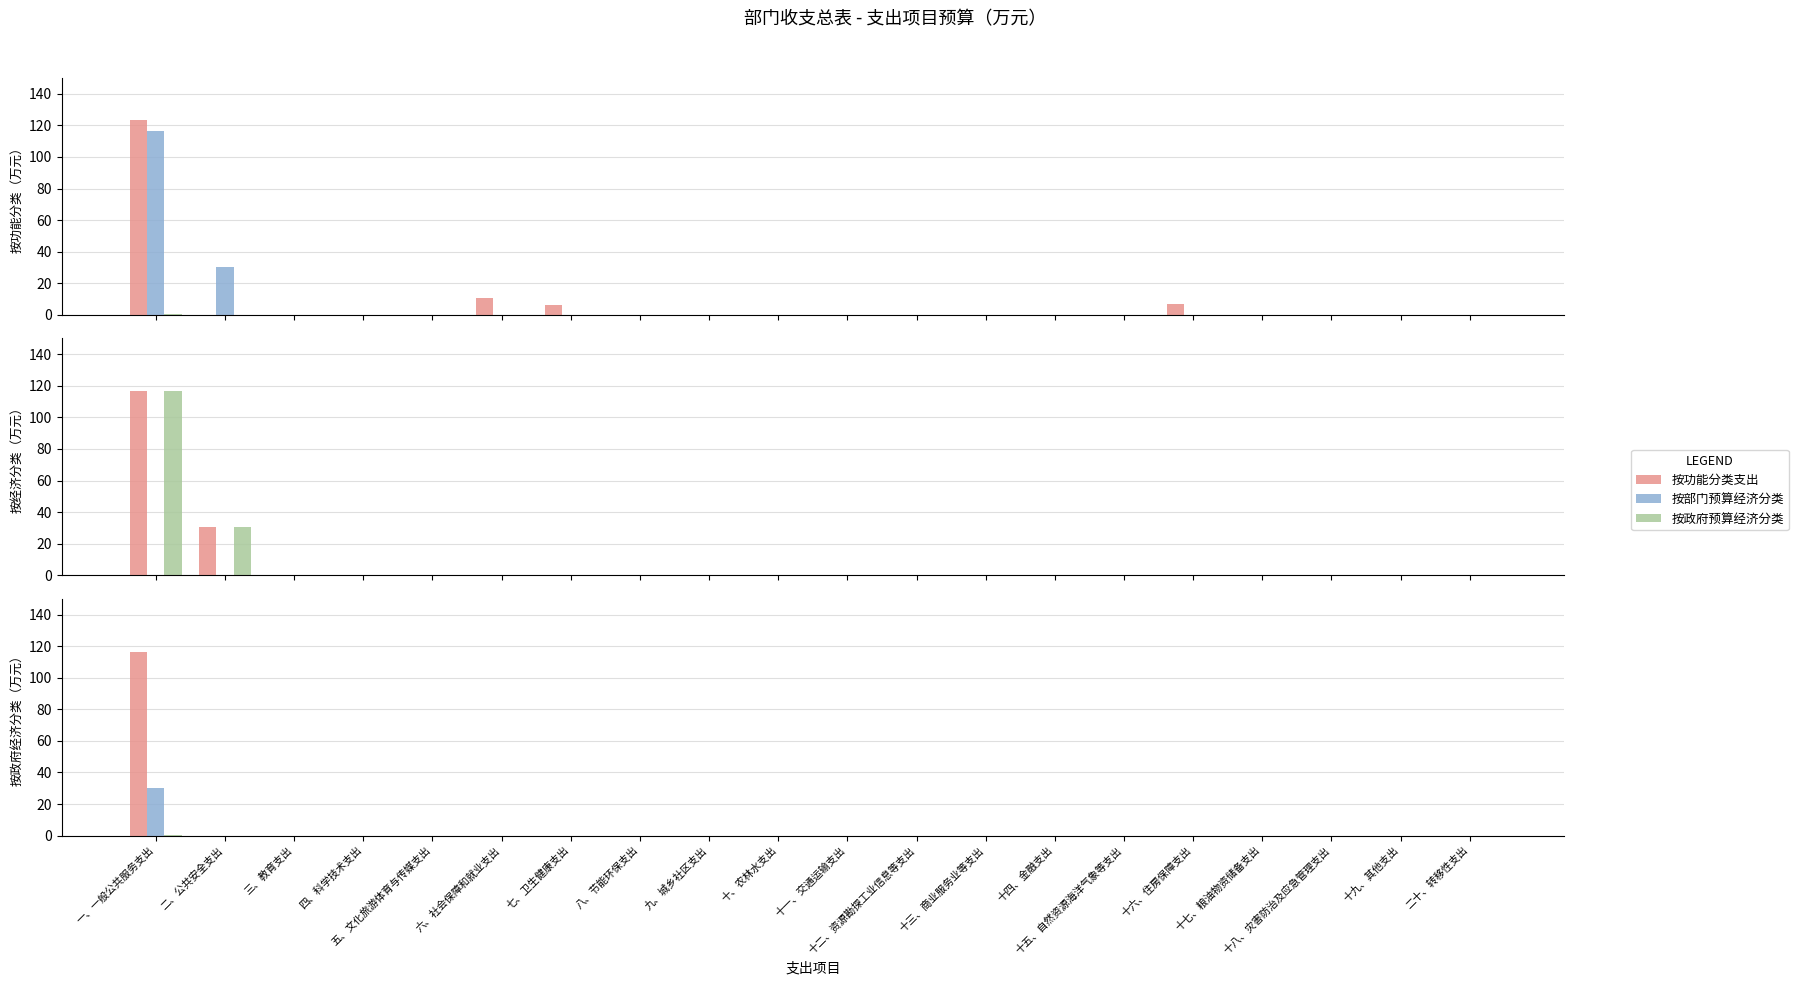

What is the highest value of the 按功能分类支出(本年预算) series?

123.1